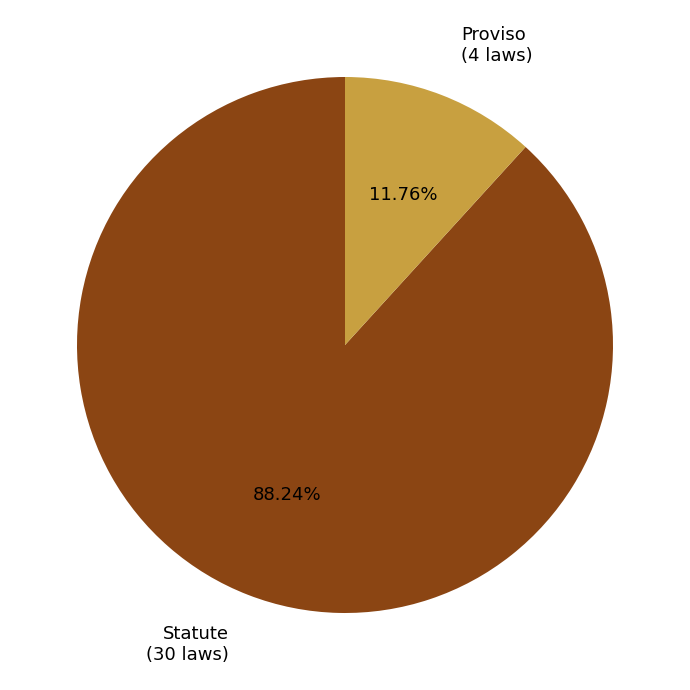

Which slice represents more than half of the pie?

Statute (30 laws)